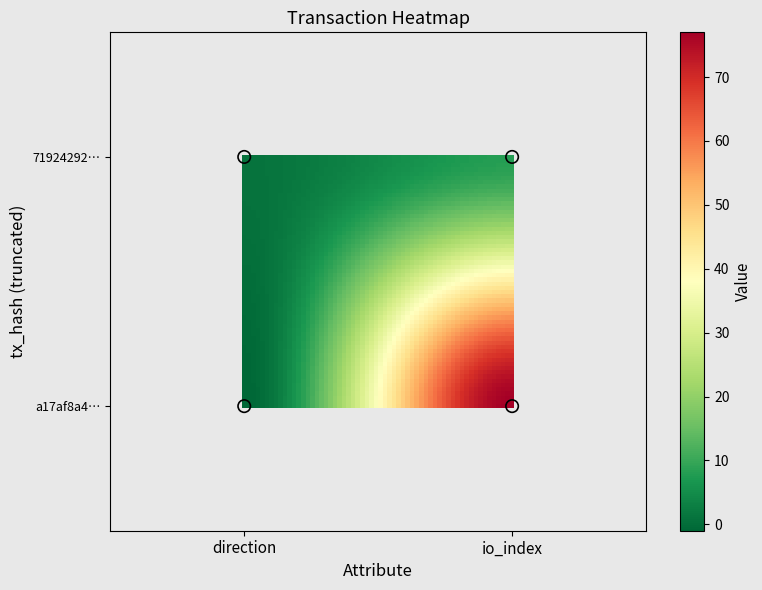

What is the maximum value for 719242921f9e90b640b2731341c1d9471a05f44?

8